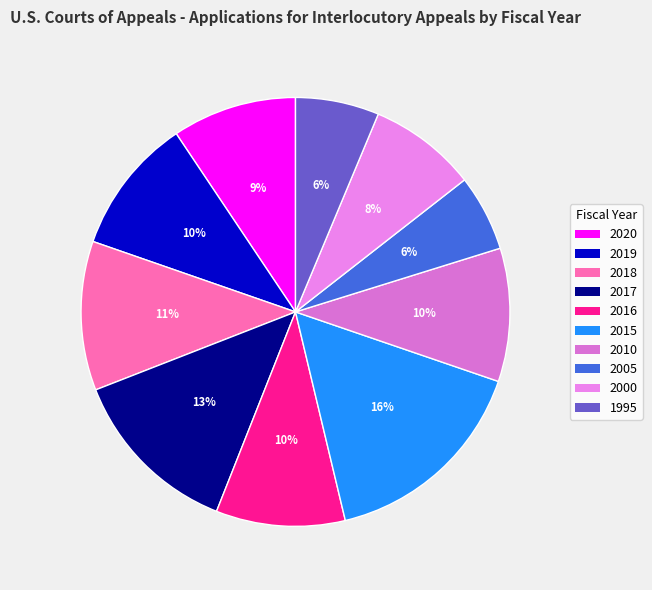

Is 2019 the majority of the pie?

No